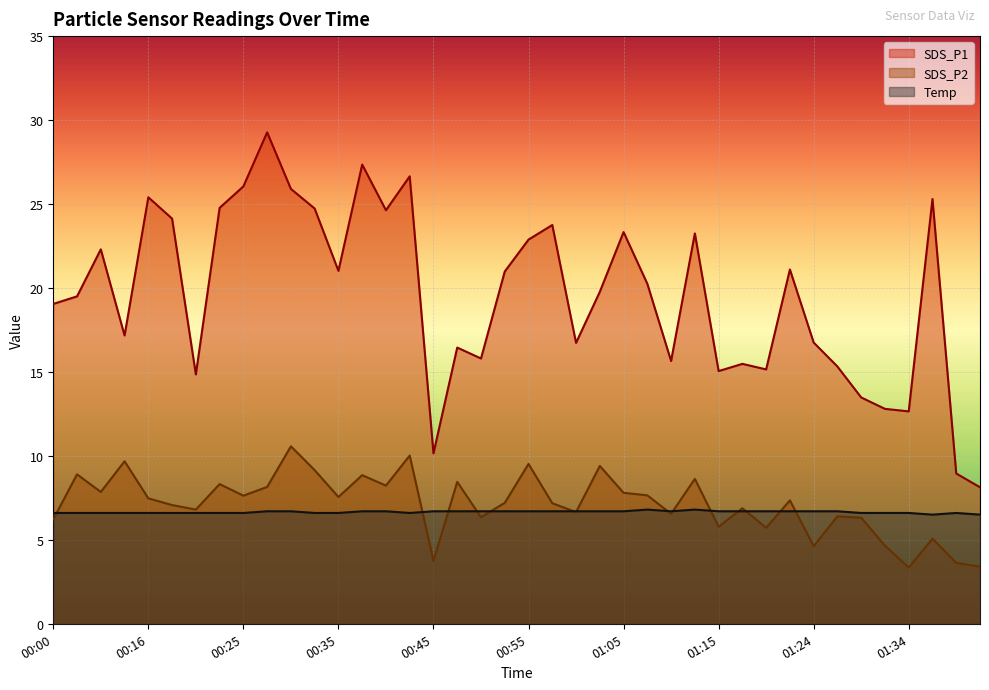

Which series ends up on top after the final intersection of SDS_P2 and Temp?

Temp